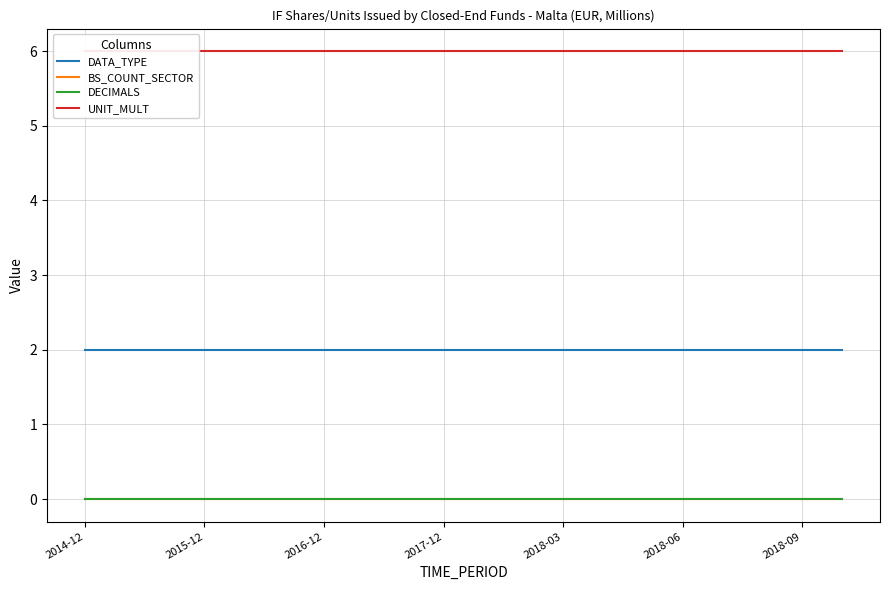

How many data points does each series have?

20